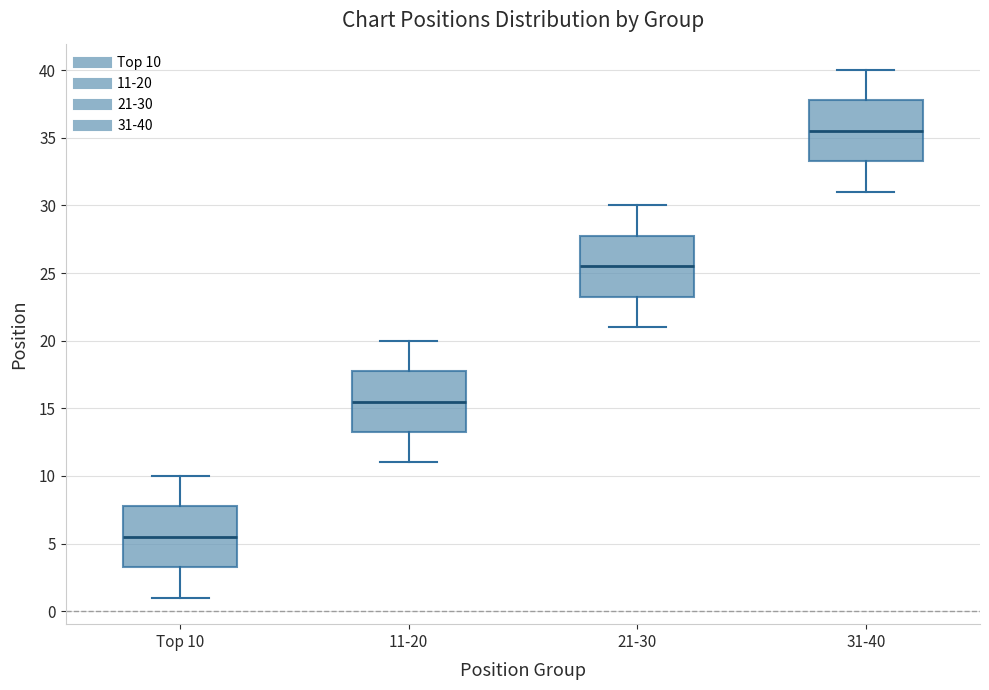

Where does the upper whisker of the box for 11-20 end on the y-axis? The values are not printed on the chart, so give them approximately, as read against the axis.

20.0